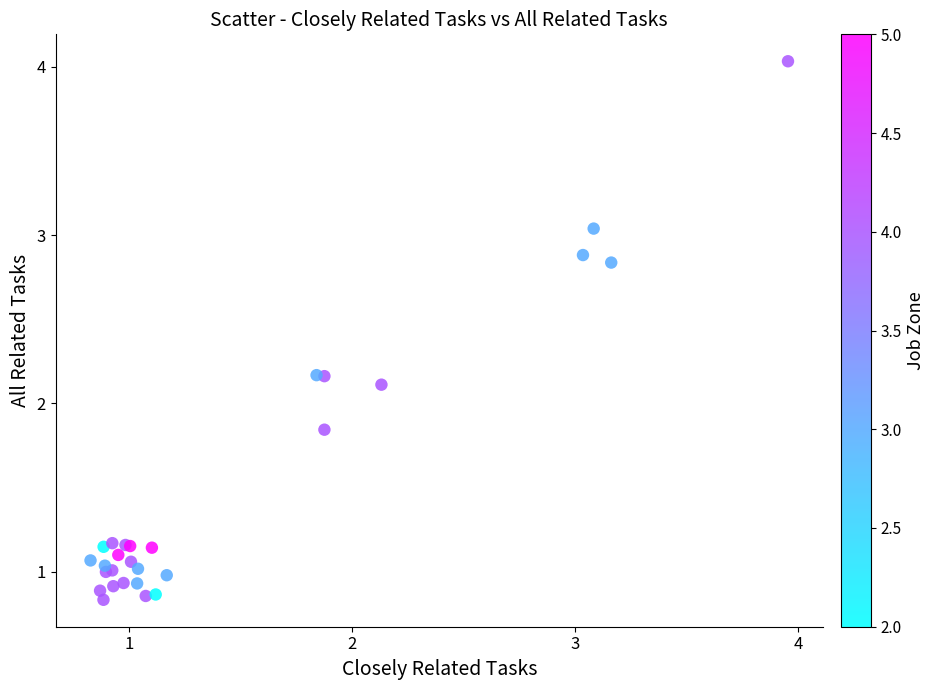

What Y value in the scatter plot is closest to 2?

2.1